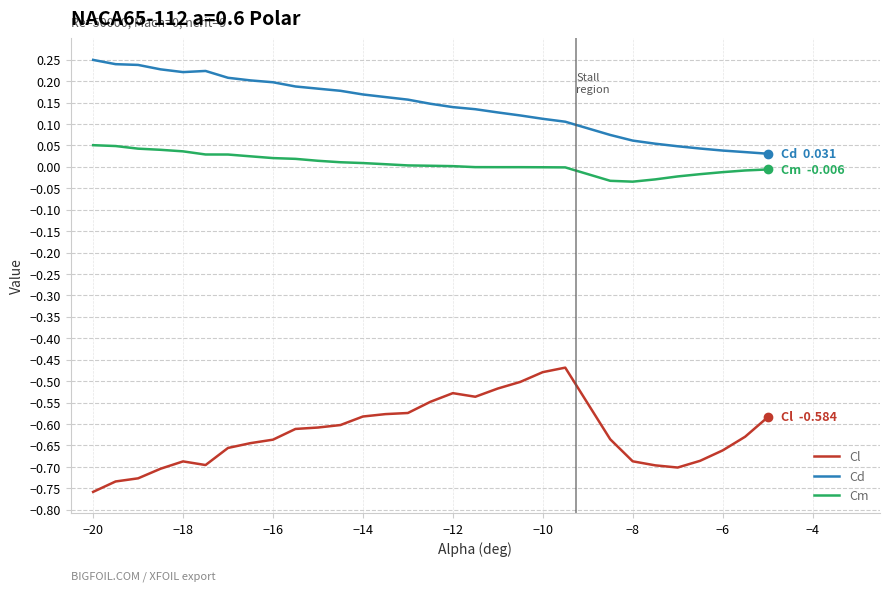

What is the sum of all Cd values?

4.3